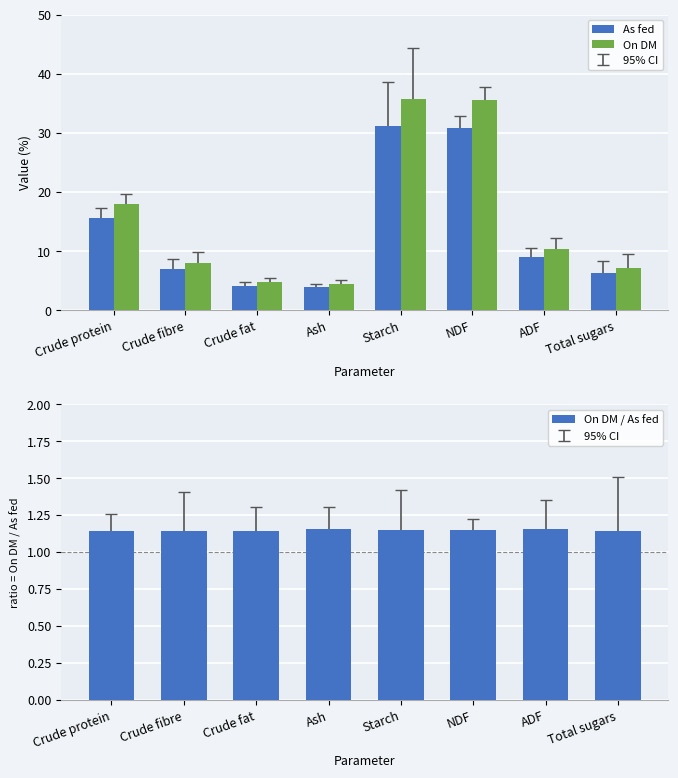

Which series has the largest total across all categories?

On DM